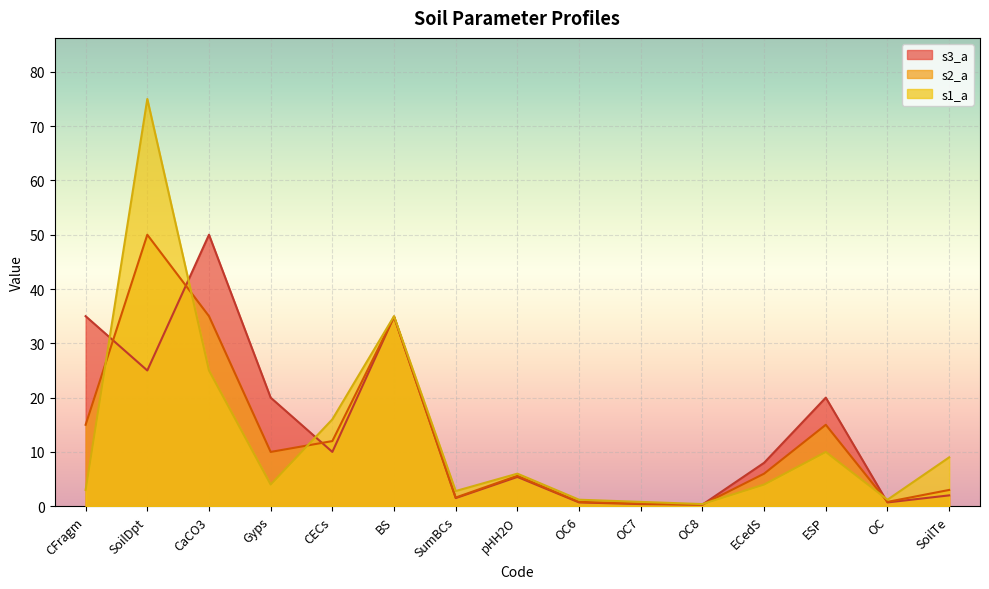

Rank the series by their maximum value, from highest to lowest.

s1_a, s3_a, s2_a